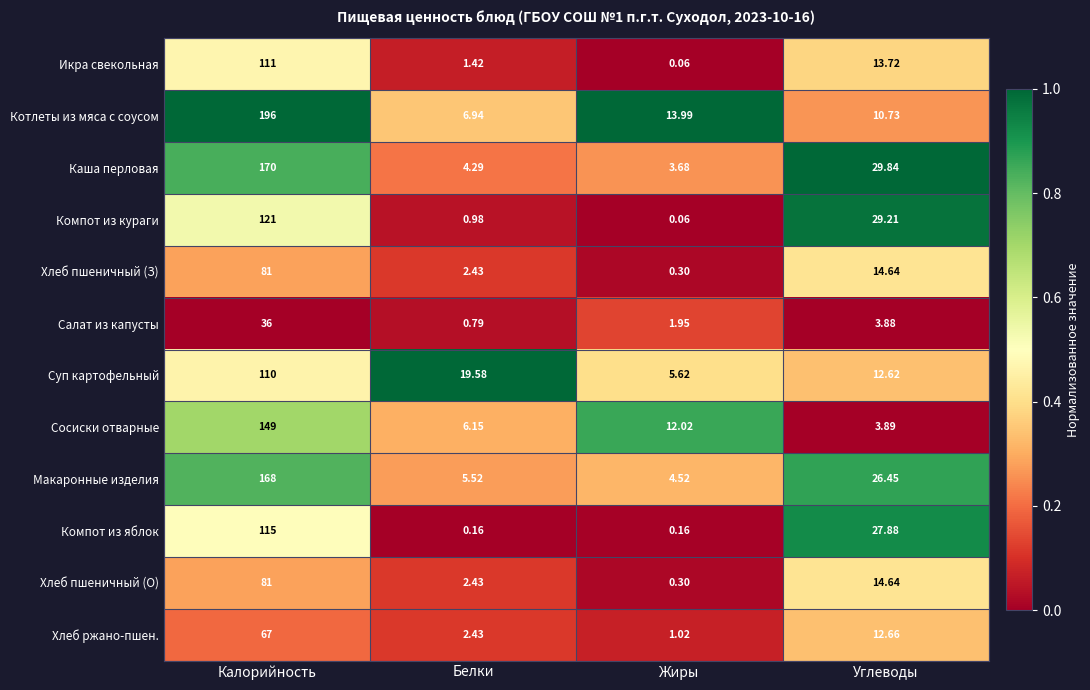

Between Белки and Углеводы, which series saw the biggest shift?

Компот из кураги